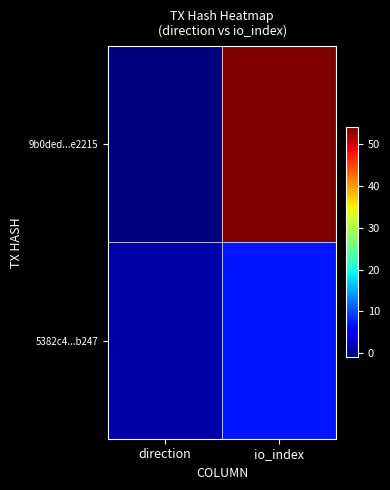

Between direction and io_index, which series saw the biggest shift?

9b0ded...e2215